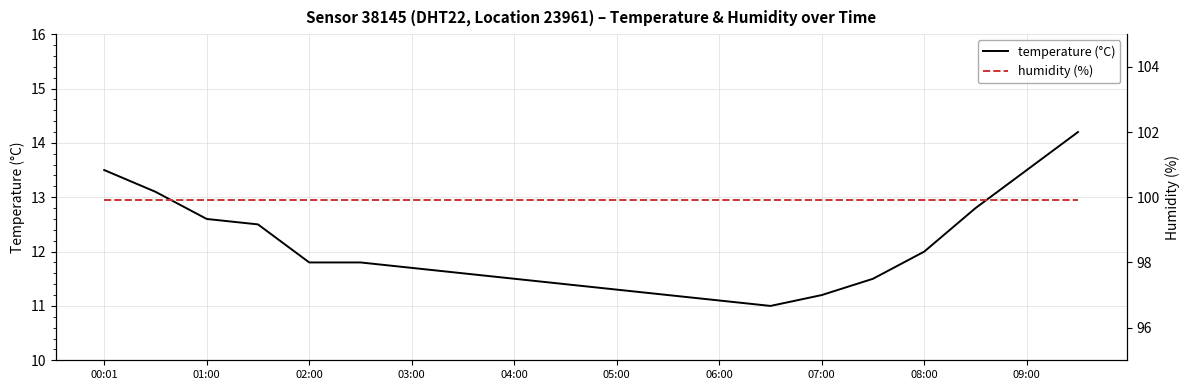

At which label is humidity (%) closest to 99?

00:01